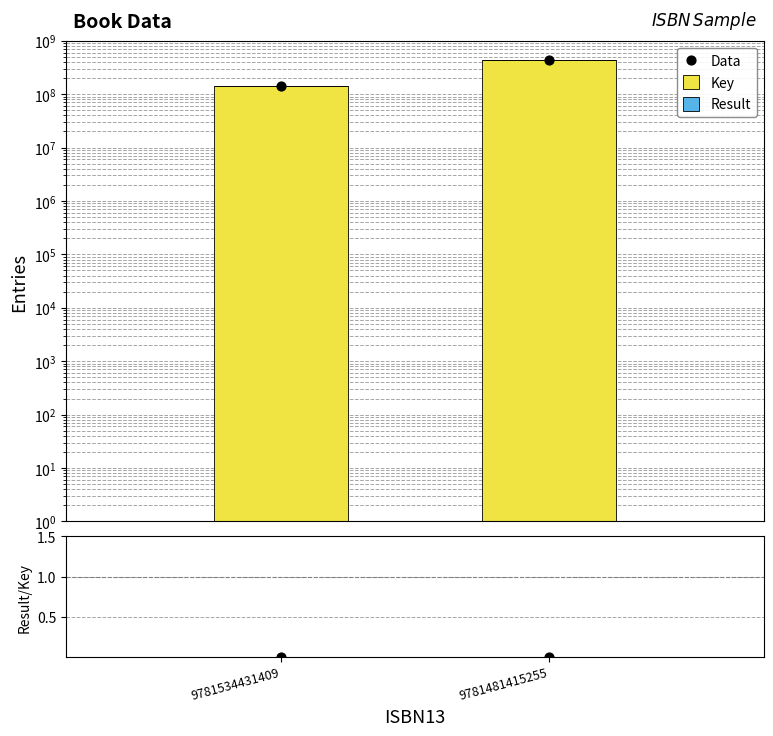

Is the value of Key at 9781534431409 greater than the value of Result at 9781481415255?

Yes